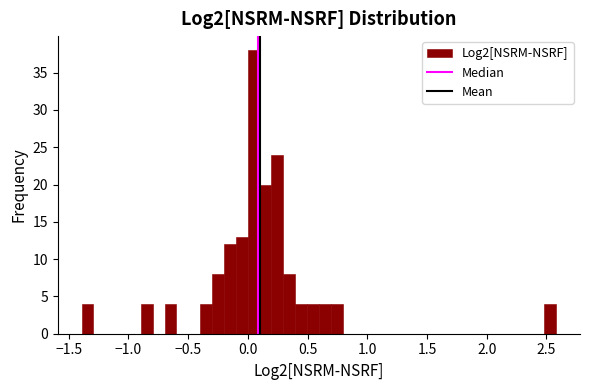

Around what value on the x-axis is the tallest bar? Give the approximate position of its centre, as read against the axis.

0.05